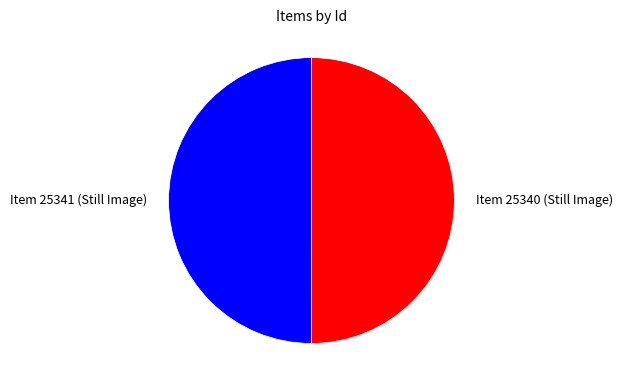

Combined, do Item 25340 (Still Image) and Item 25341 (Still Image) account for over 50%?

Yes